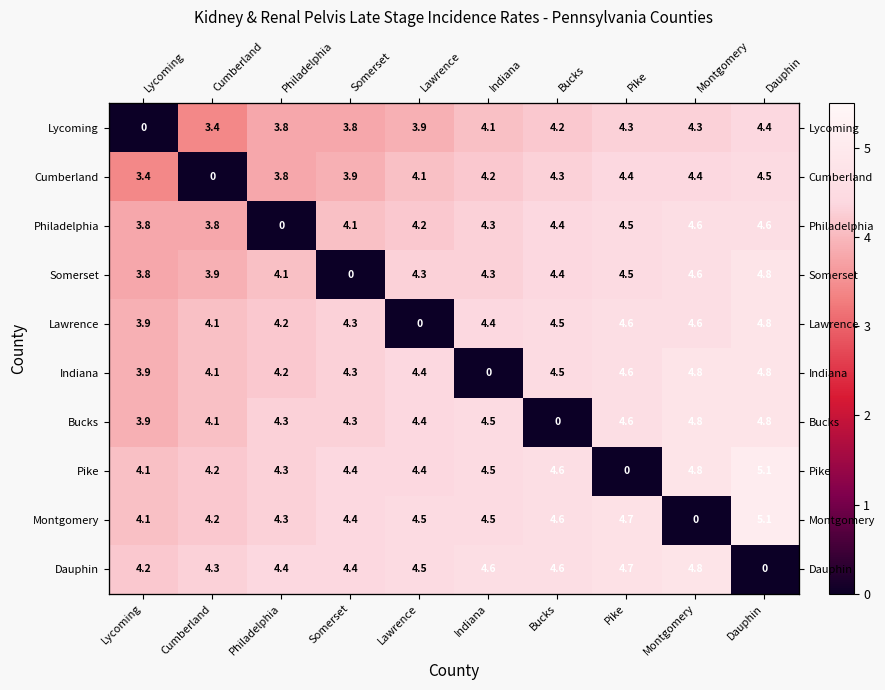

Rank the series by their maximum value, from lowest to highest.

Lycoming, Cumberland, Philadelphia, Somerset, Lawrence, Indiana, Bucks, Dauphin, Pike, Montgomery